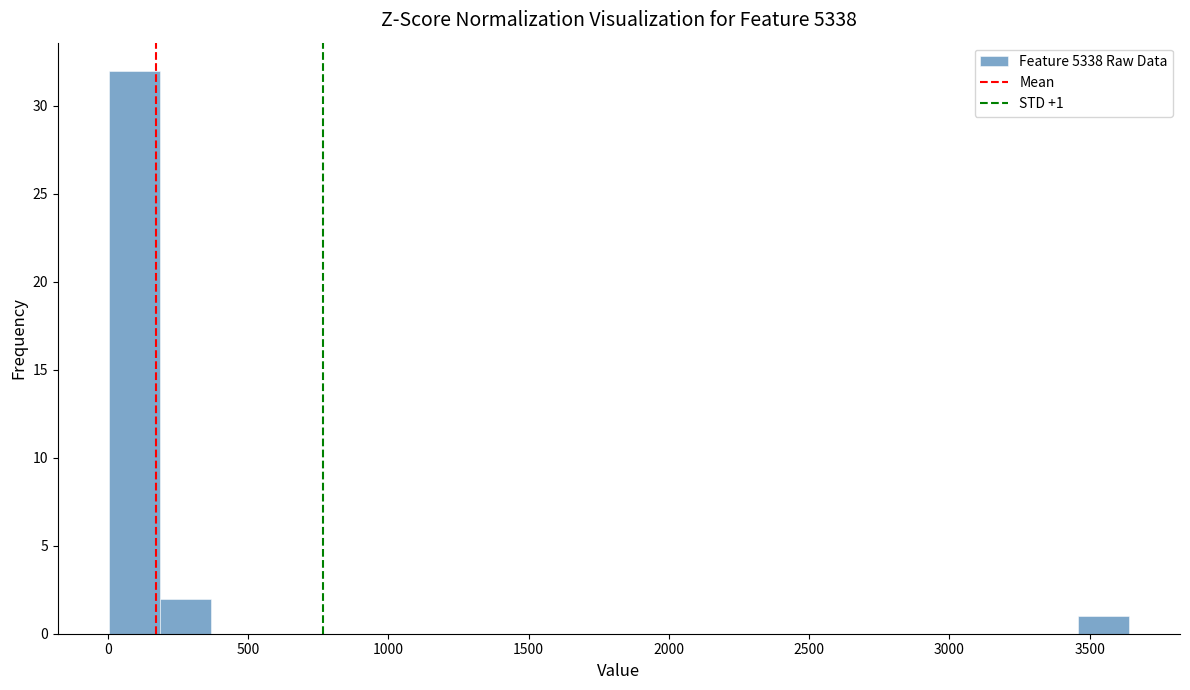

Around what value on the x-axis is the tallest bar? Give the approximate position of its centre, as read against the axis.

100